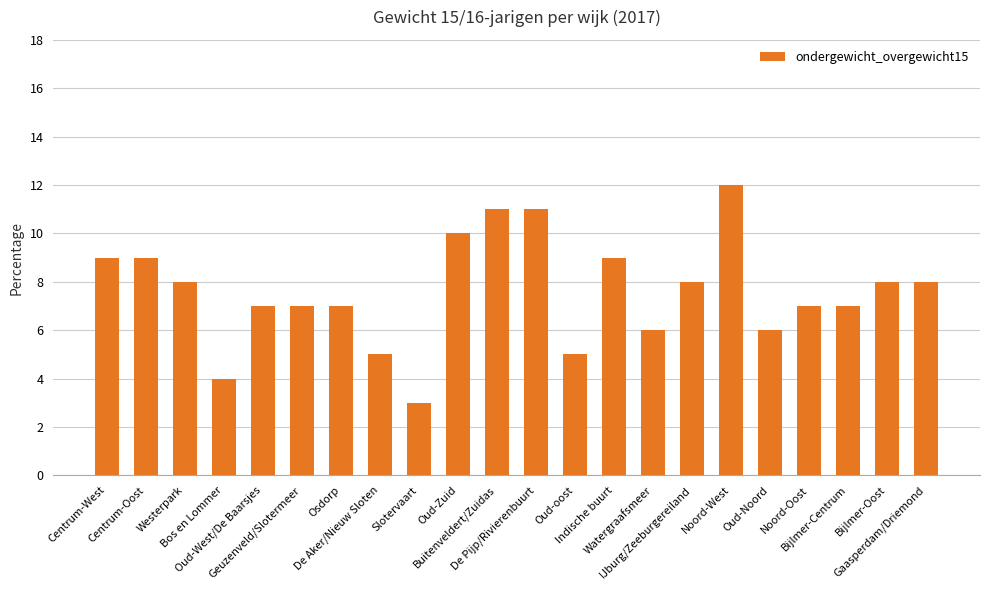

What is the smallest value displayed?

3